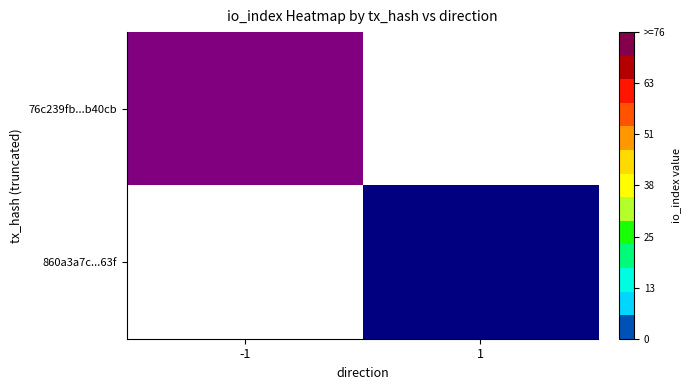

Which series has the largest range (max minus min)?

76c239fb...b40cb